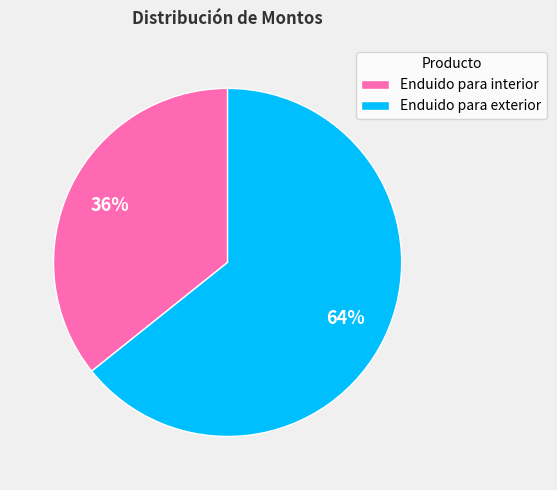

Does Enduido para interior represent more than half of the total?

No